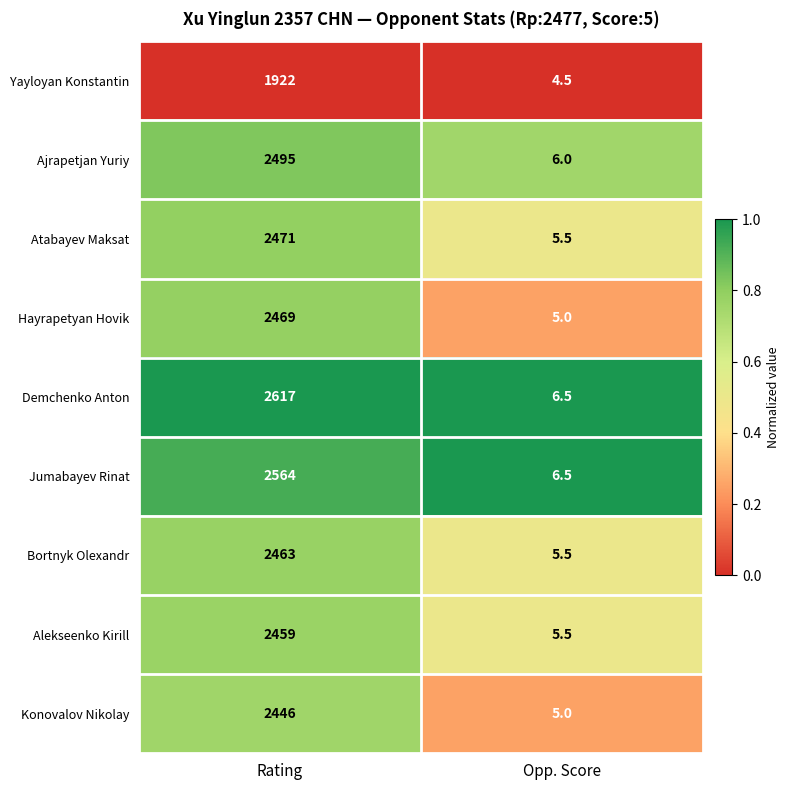

What is the difference between the maximum and minimum values in the Atabayev Maksat series?

2465.5